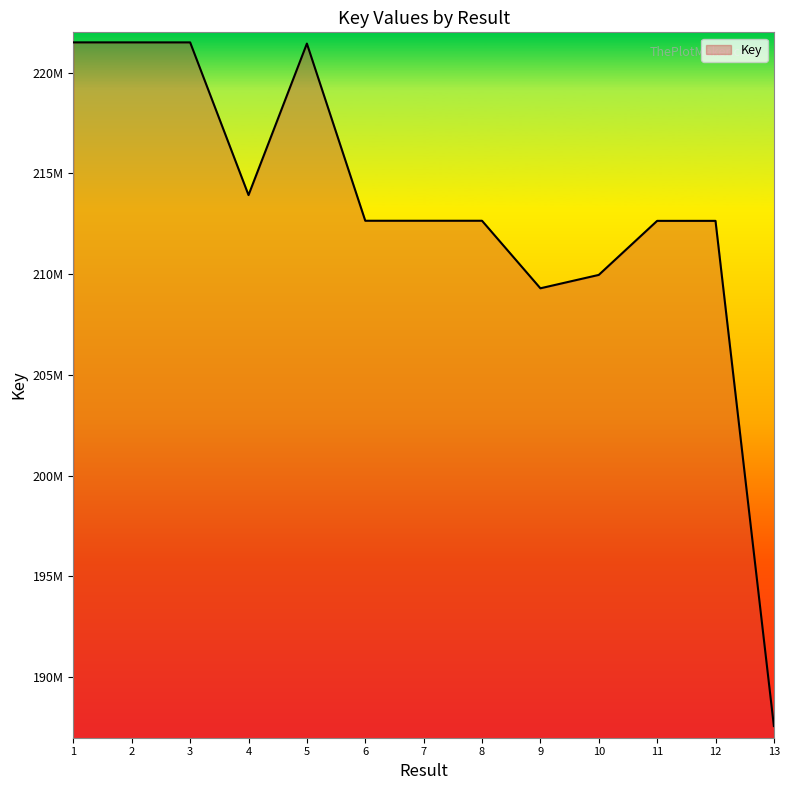

What value does the data have at 4?

213924525